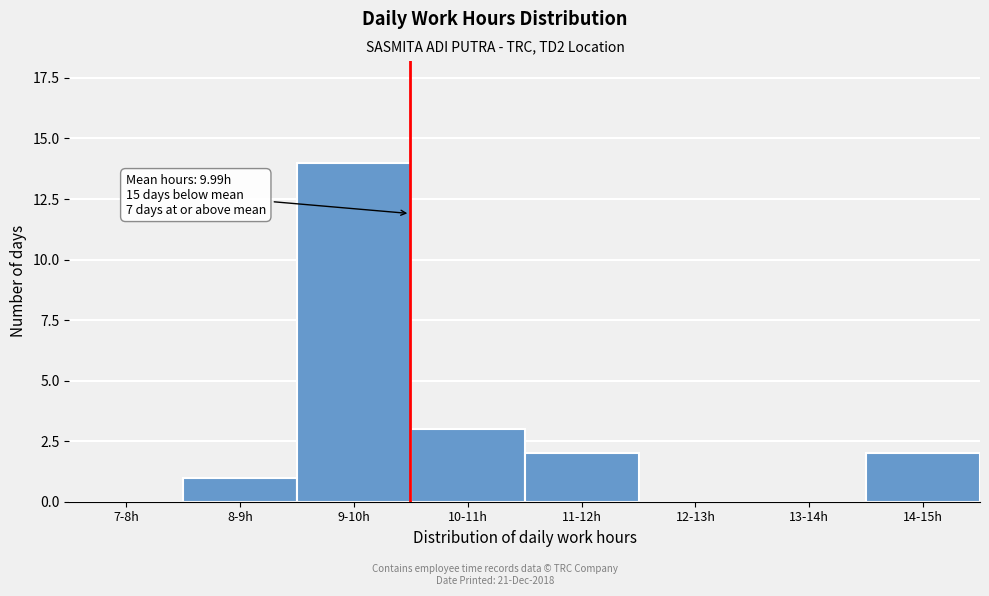

Reading left to right, what are all the values shown in this chart?

7-8h=0	8-9h=1	9-10h=14	10-11h=3	11-12h=2	12-13h=0	13-14h=0	14-15h=2